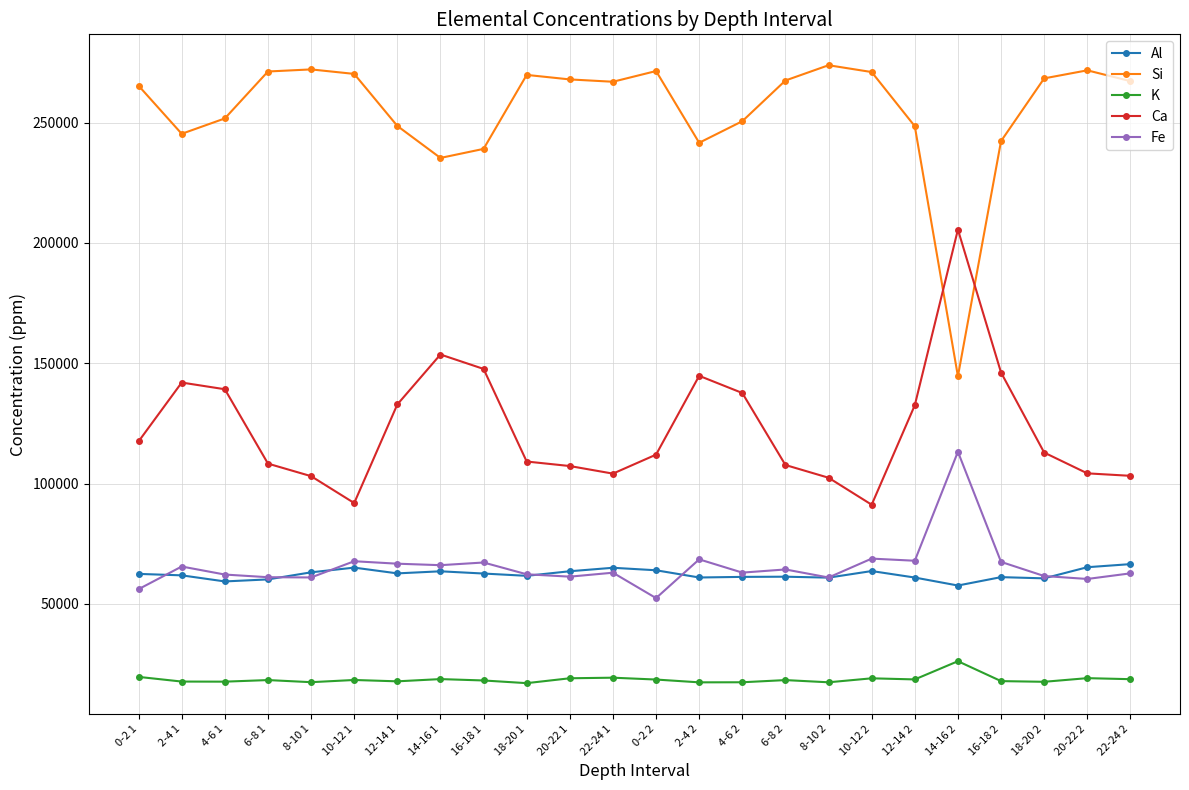

At which label does K first exceed 18313?

0-2 1